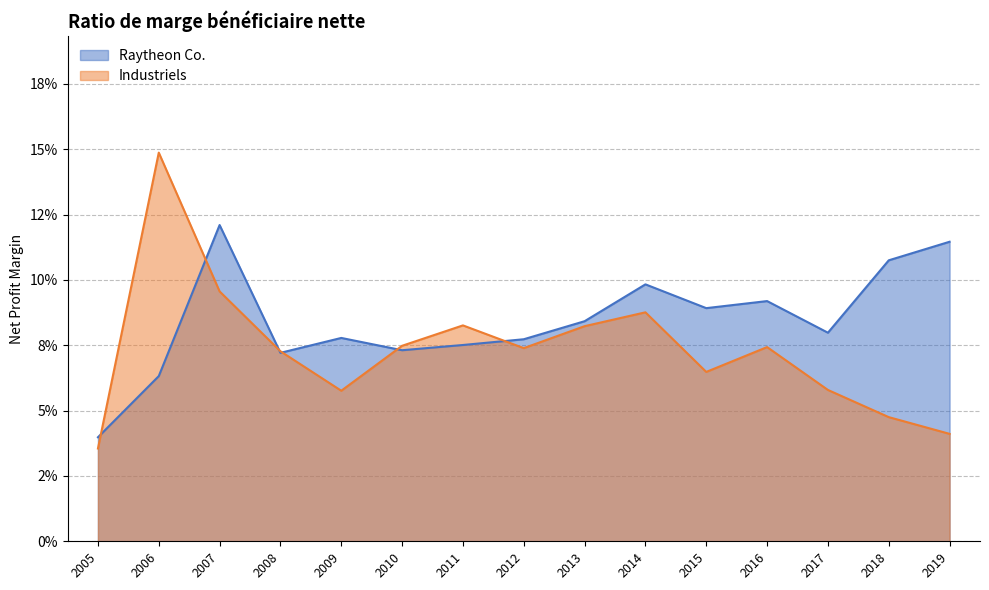

Which series has the largest total across all categories?

Raytheon Co.